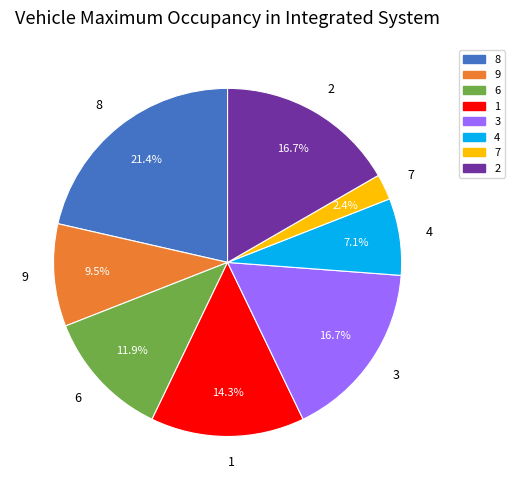

Which has a higher value, 3 or 4?

3